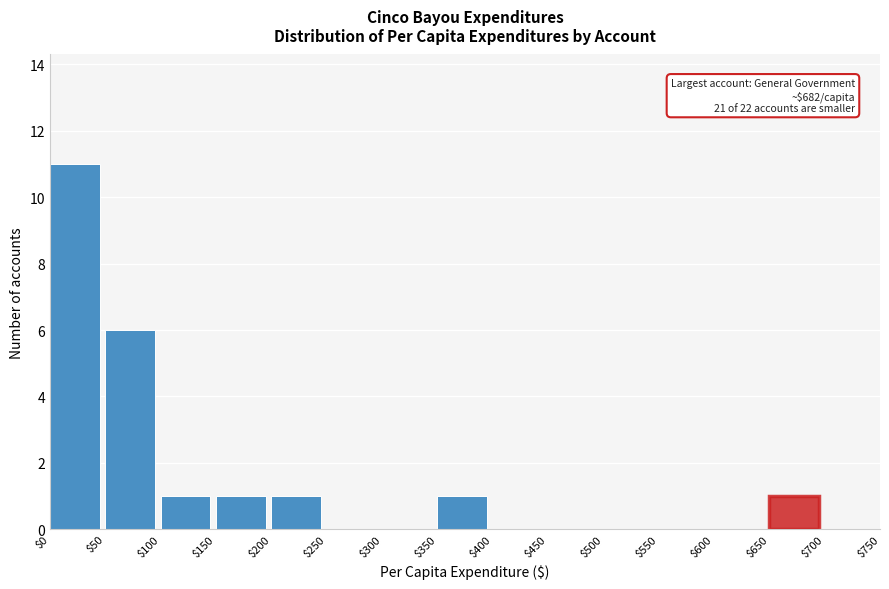

Which range on the x-axis has the tallest bar?

$0 to $50